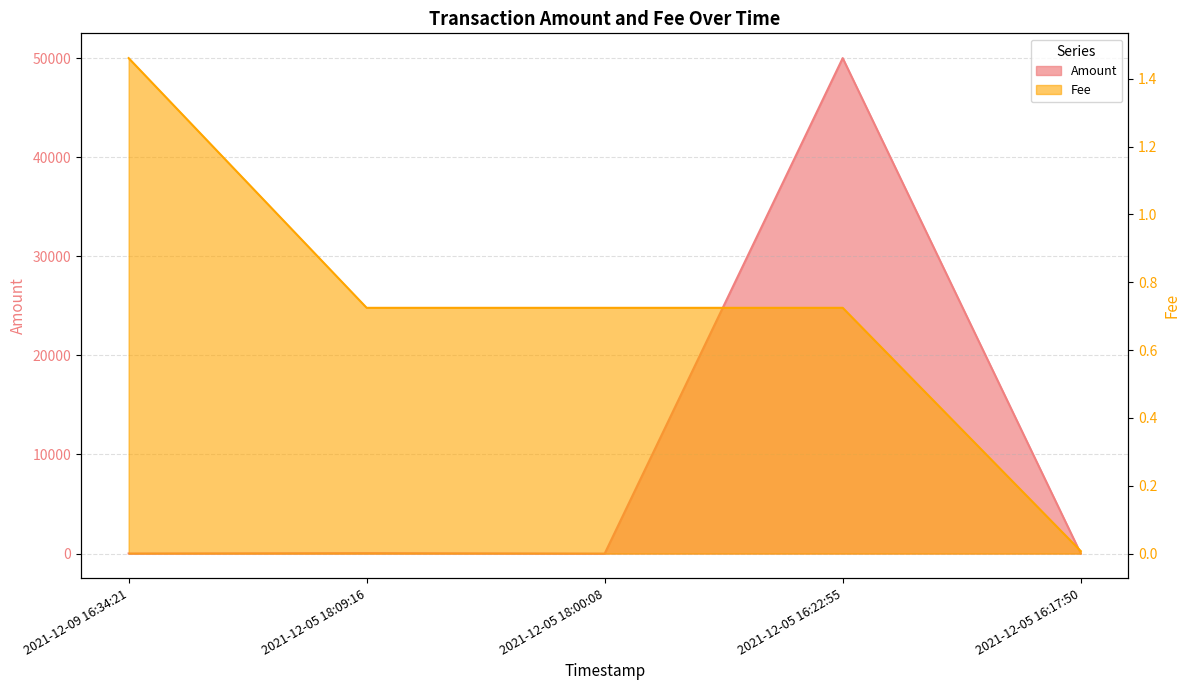

Which series has the largest total across all categories?

Amount